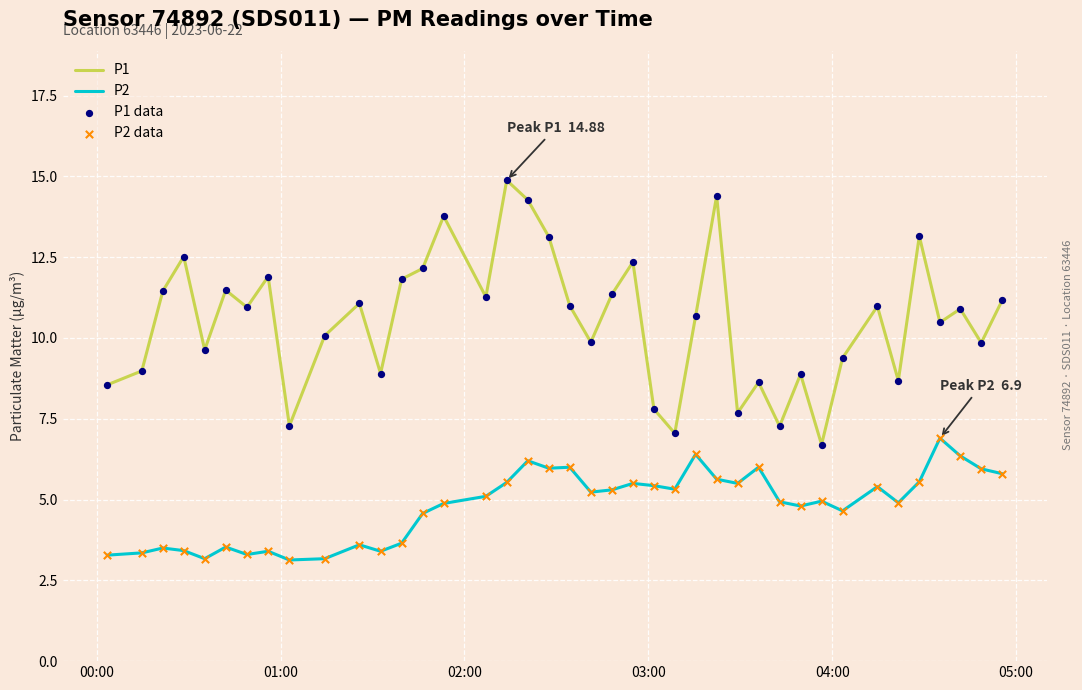

Rank the series by their maximum value, from lowest to highest.

P2, P1